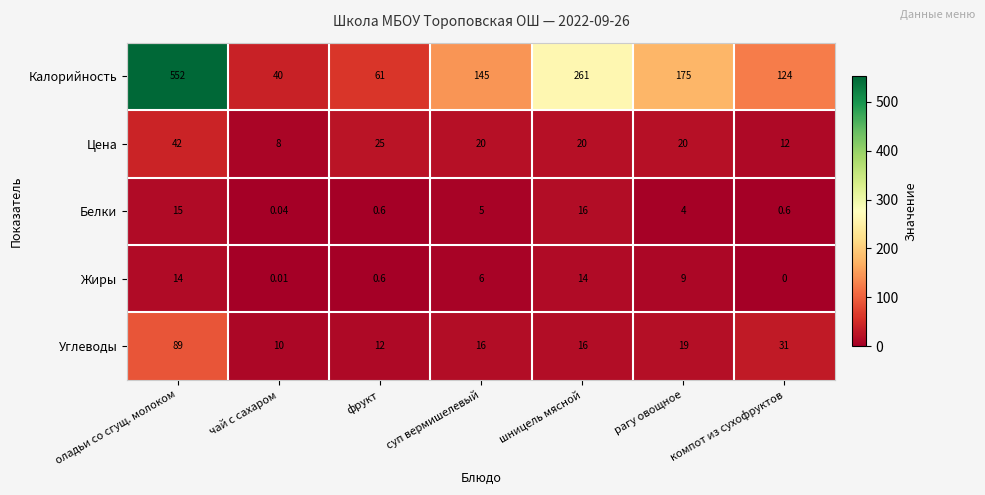

Rank the series by their maximum value, from highest to lowest.

Калорийность, Углеводы, Цена, Белки, Жиры